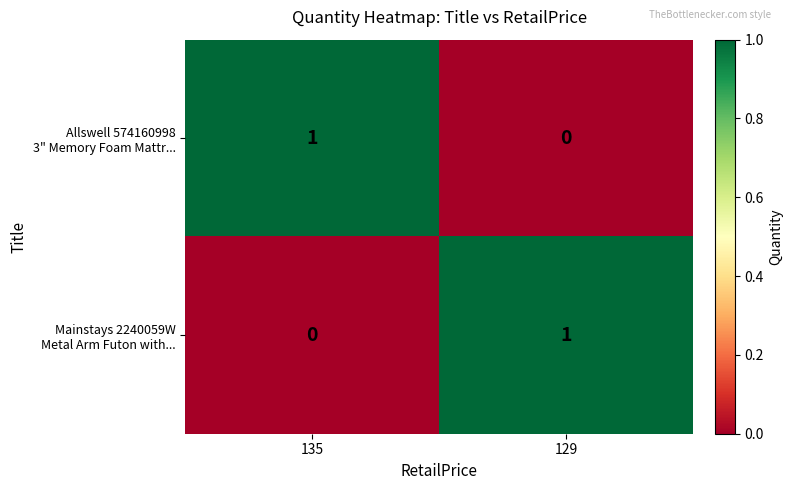

List the series in order of their peak value, highest first.

Allswell 574160998 3" Memory Foam Mattr..., Mainstays 2240059W Metal Arm Futon with...